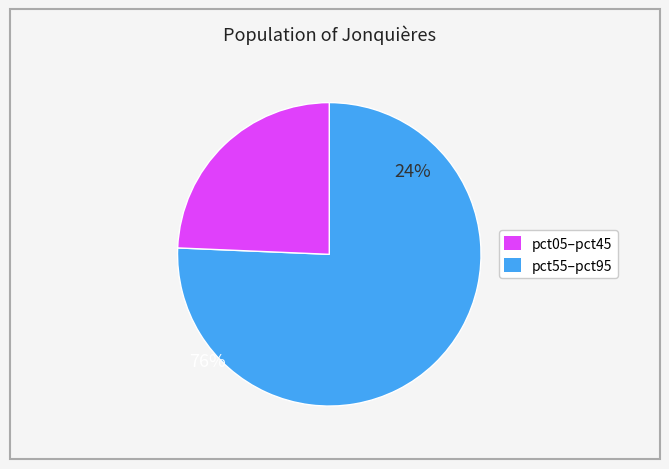

Does any single category account for the majority?

Yes